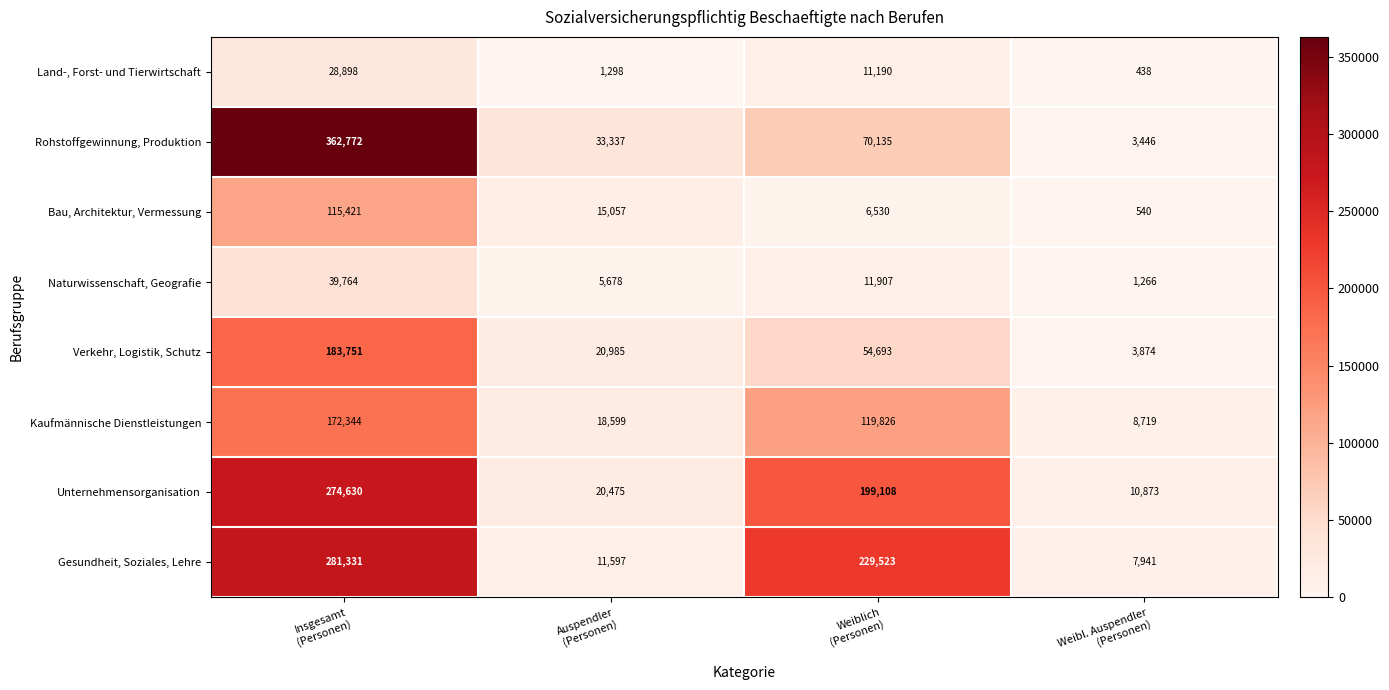

What is the smallest value displayed?

438